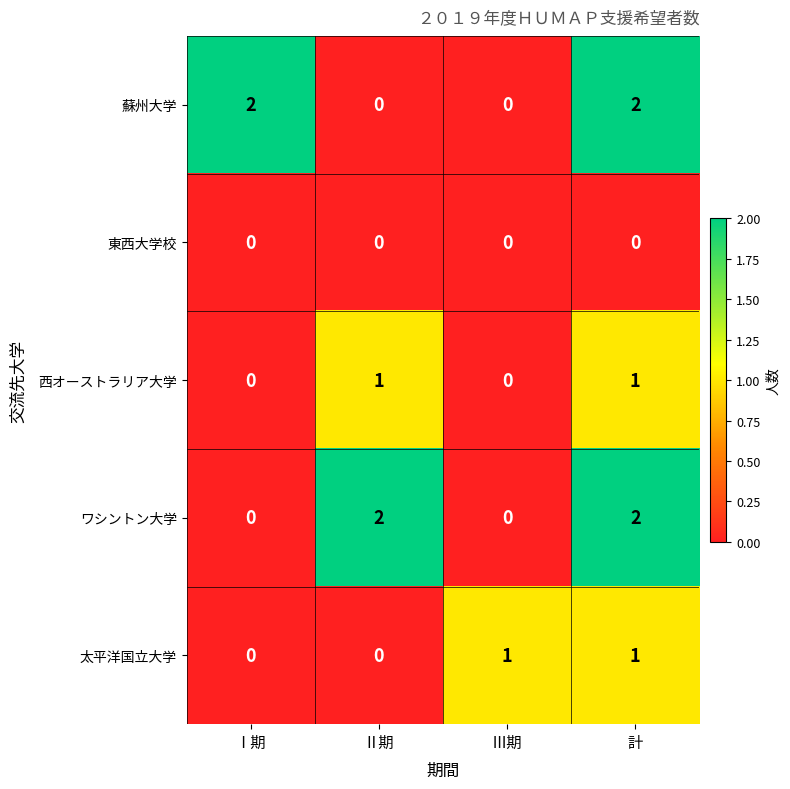

What is the total value across all series at Ⅲ期?

1